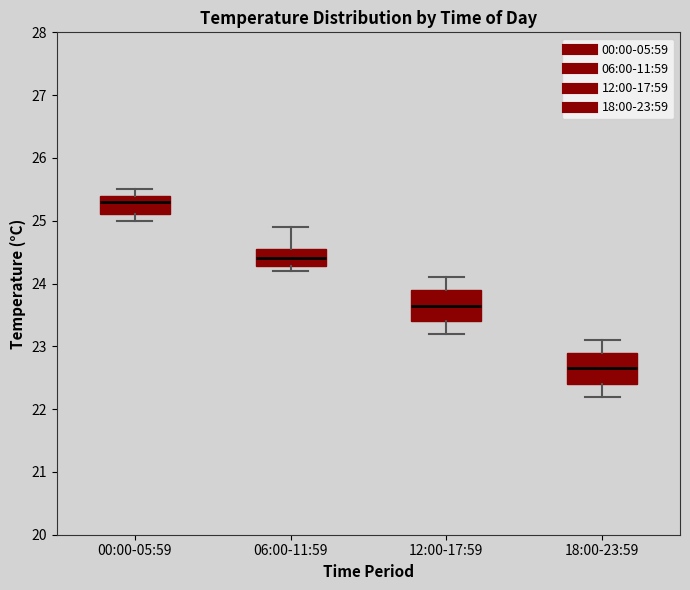

Where is the lower edge of the box for 18:00-23:59 on the y-axis? The values are not printed on the chart, so give them approximately, as read against the axis.

22.4